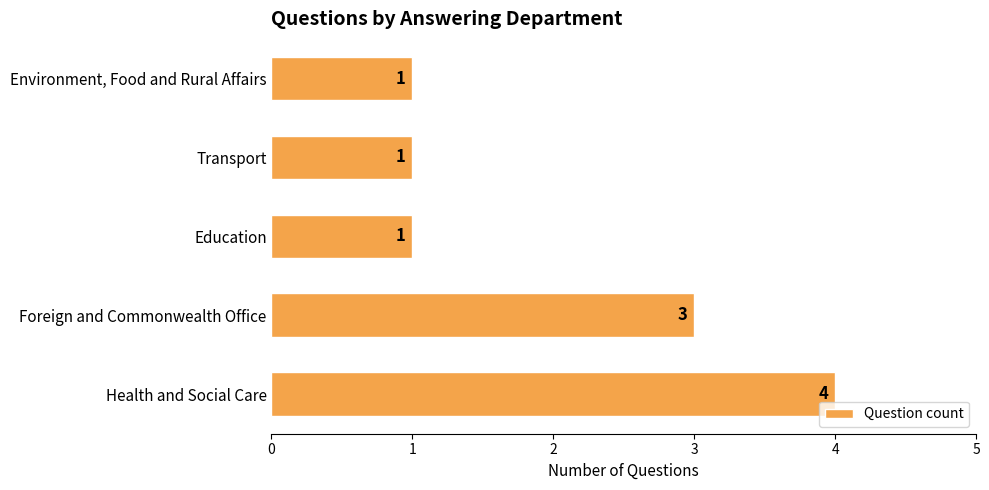

Reading bottom to top, what are all the values shown in this chart?

Health and Social Care=4	Foreign and Commonwealth Office=3	Education=1	Transport=1	Environment, Food and Rural Affairs=1